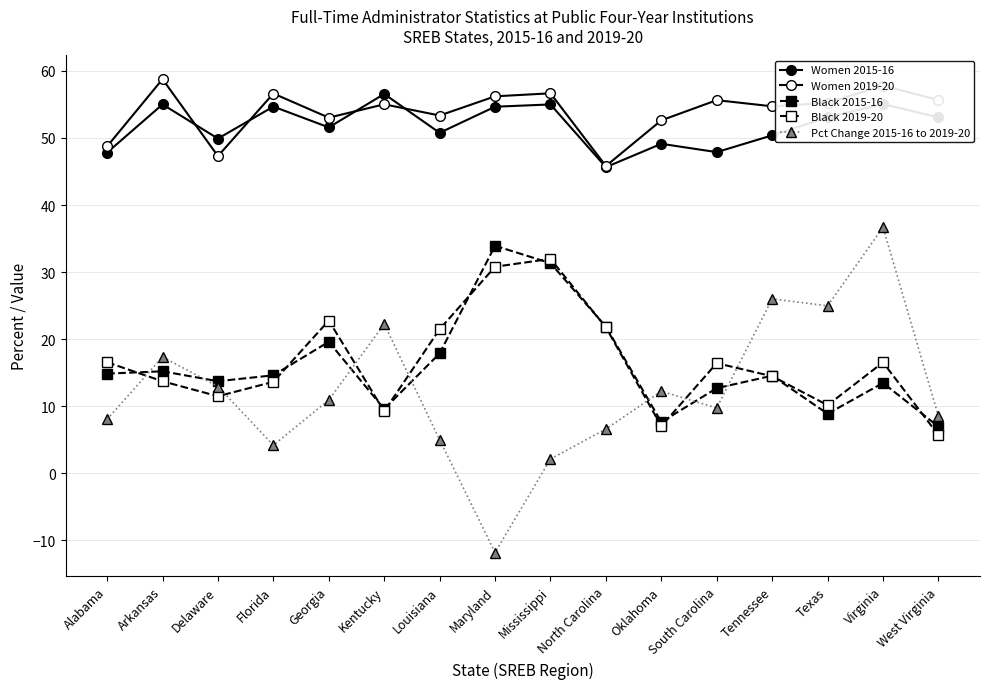

How many series are shown in this chart?

5